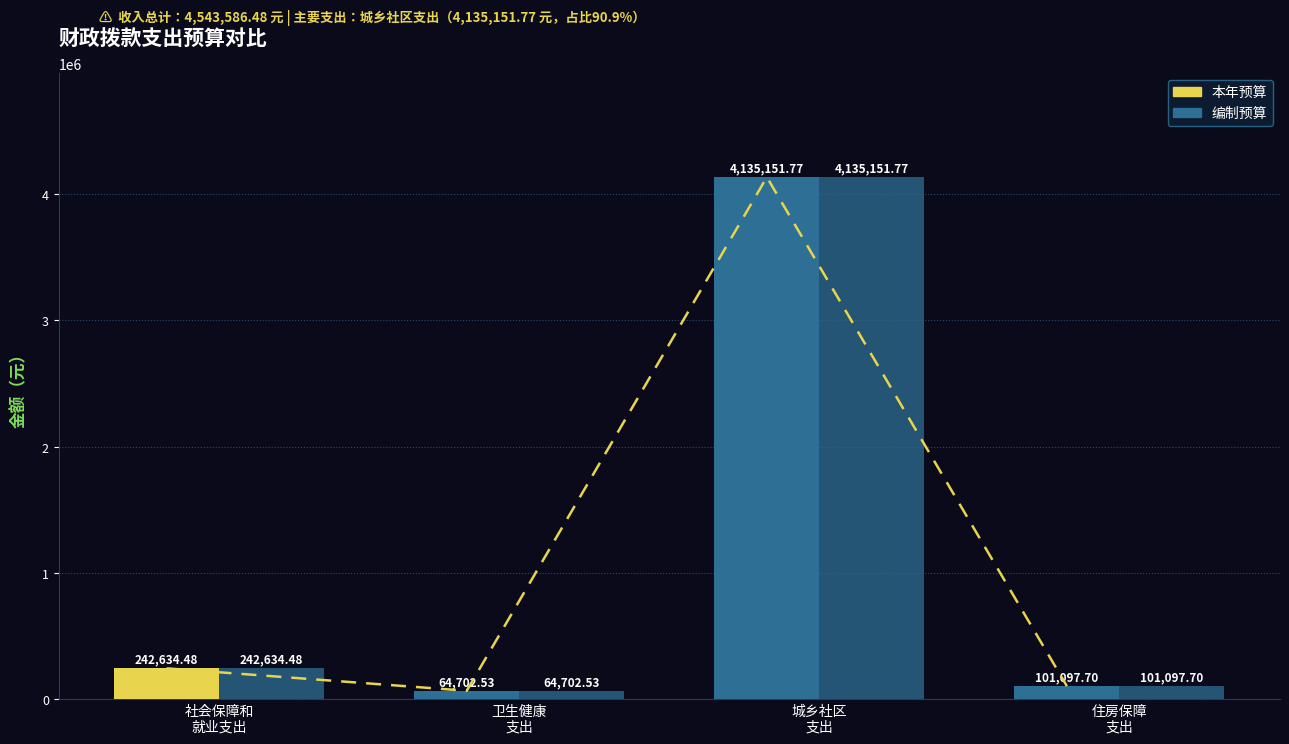

Between 社会保障和
就业支出 and 卫生健康
支出, which series saw the biggest shift?

本年预算